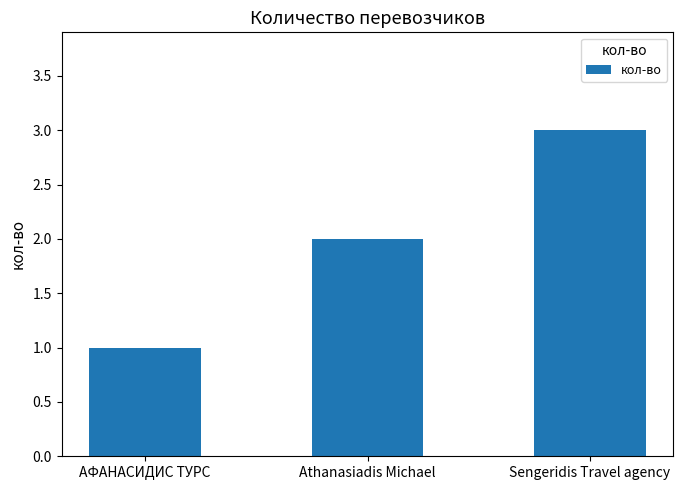

Which category has the lowest value across all series?

АФАНАСИДИС ТУРС